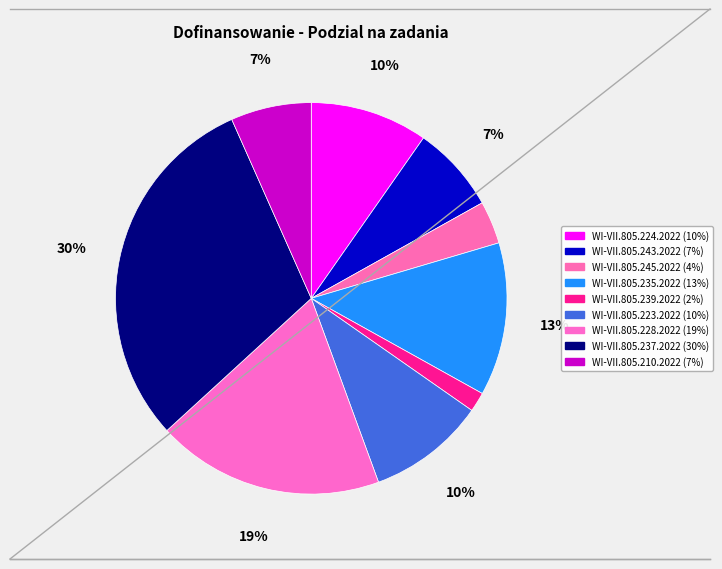

What is the largest slice in the pie chart?

WI-VII.805.237.2022